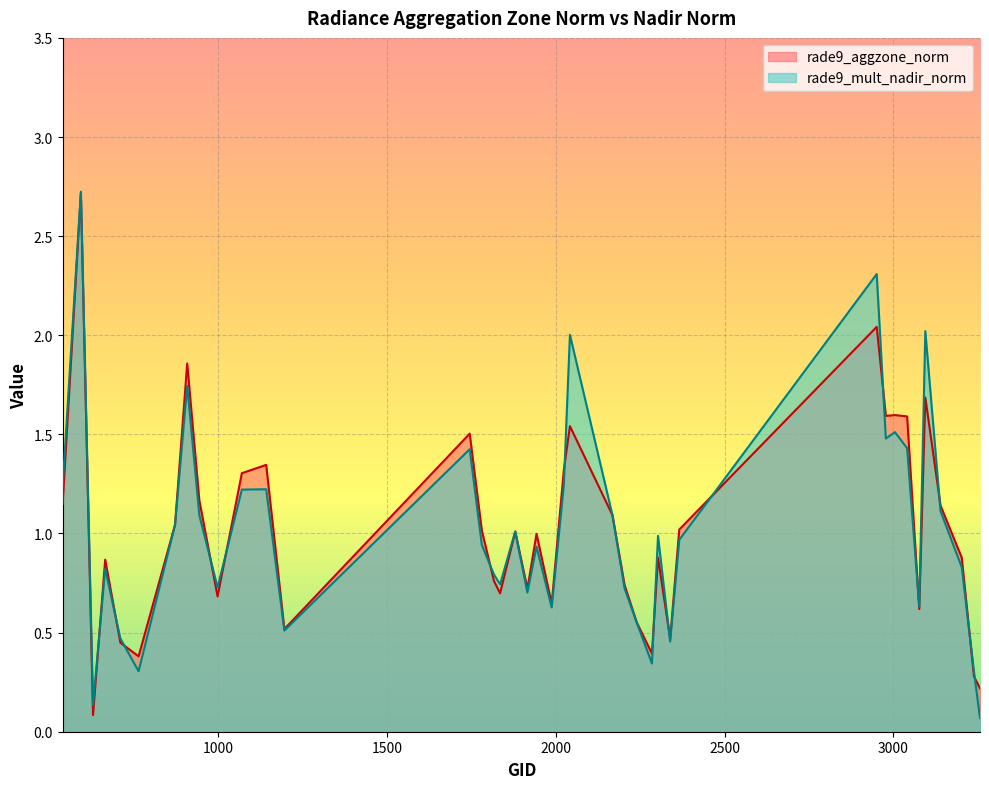

What is the difference between the maximum and minimum values in the rade9_aggzone_norm series?

2.6